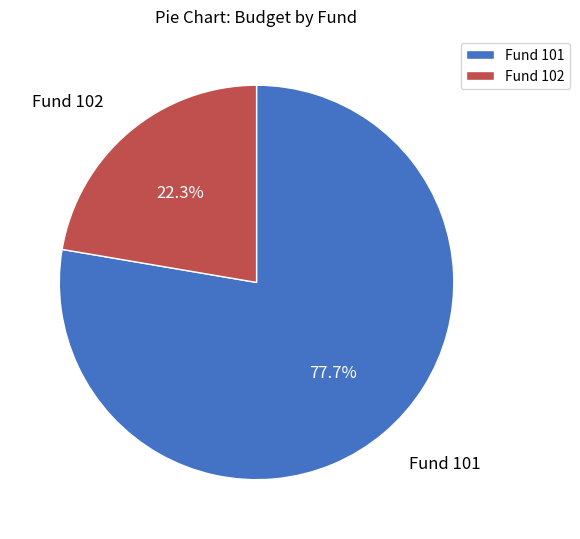

Between Fund 102 and Fund 101, which is larger?

Fund 101